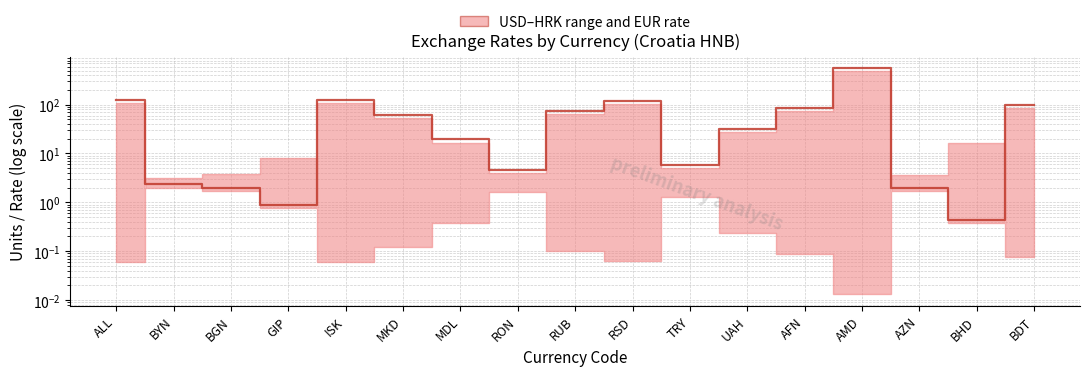

What is the average value?

77.4